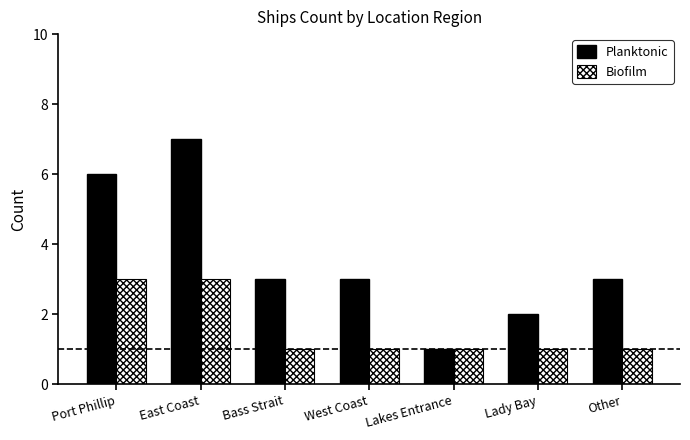

The Planktonic series shows 3 at Bass Strait. True or false?

True